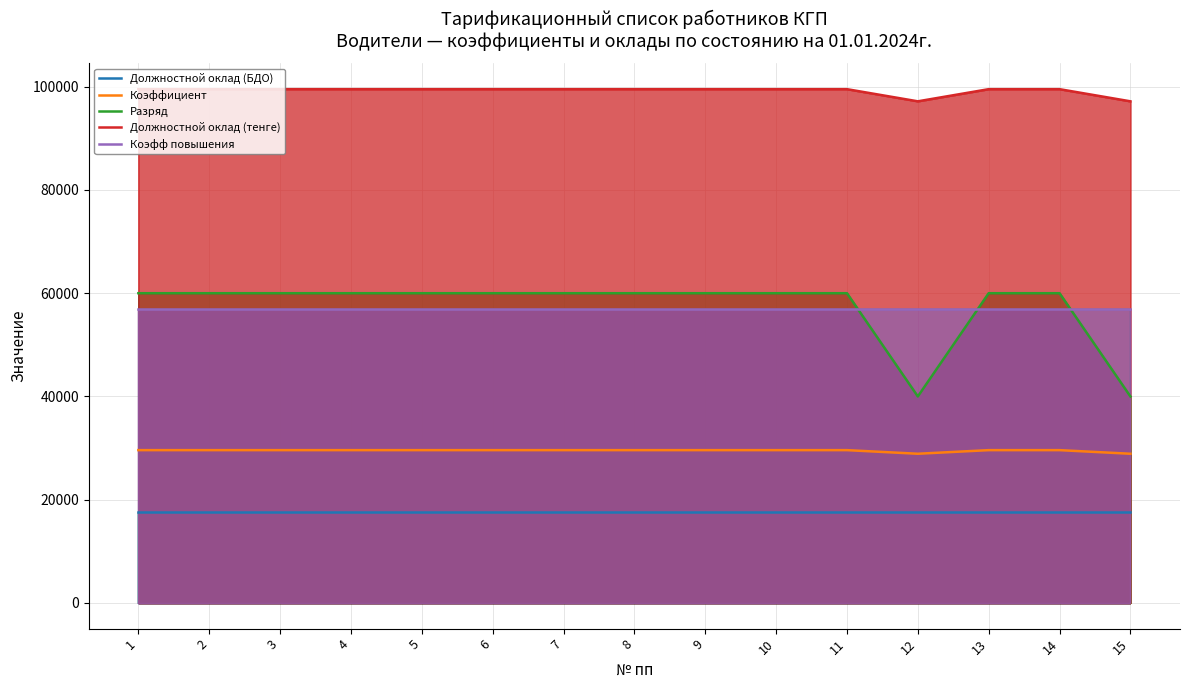

What is the difference between the maximum and minimum values in the Должностной оклад (тенге) series?

2354